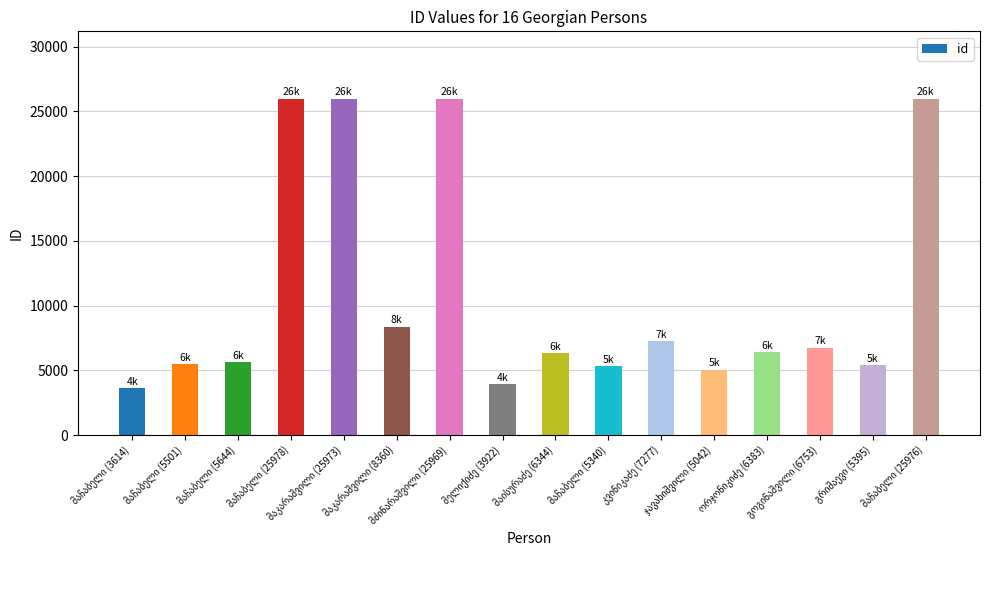

What is the difference between the maximum and minimum values?

22364